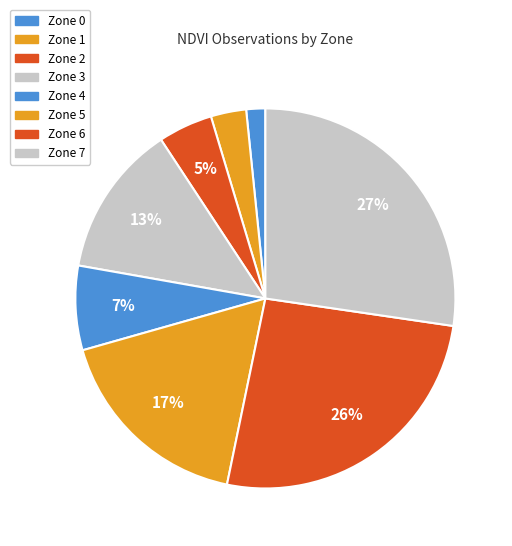

Is Zone 3 the majority of the pie?

No